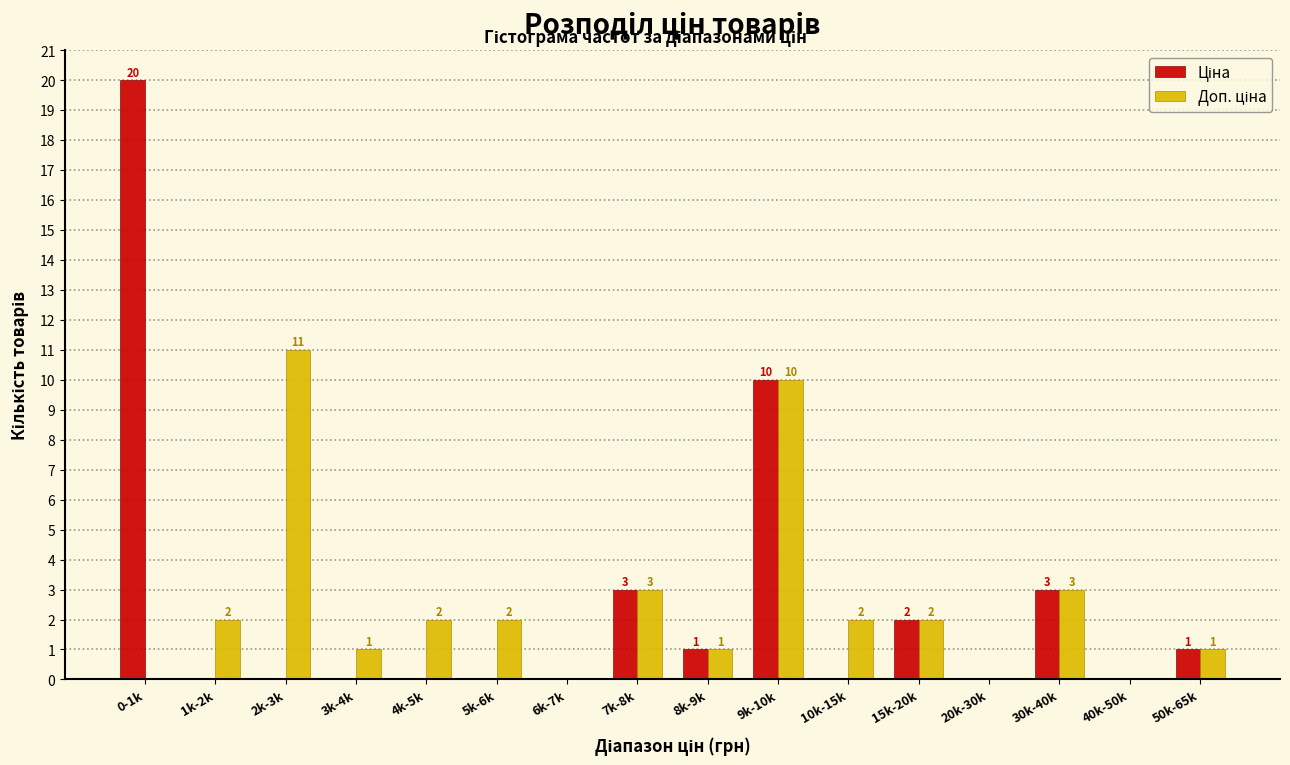

What is the greatest value displayed?

20